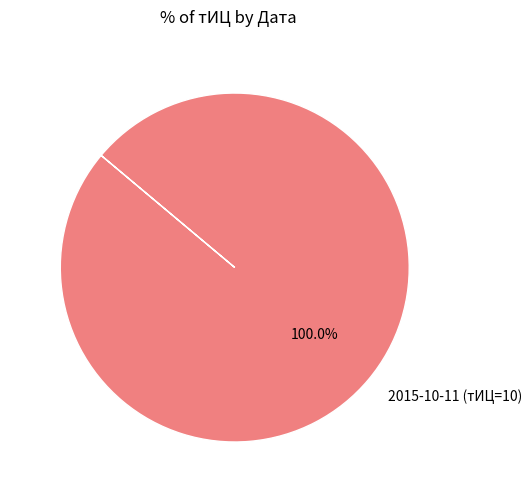

Rank the categories by value from highest to lowest.

2015-10-11 (тИЦ=10)